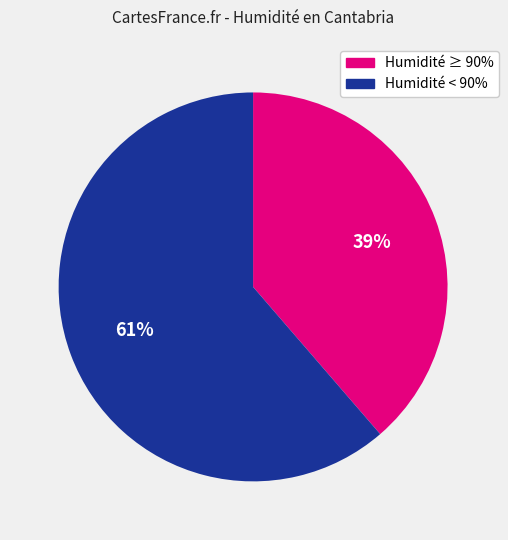

To the nearest percent, what is the average slice percentage?

50%